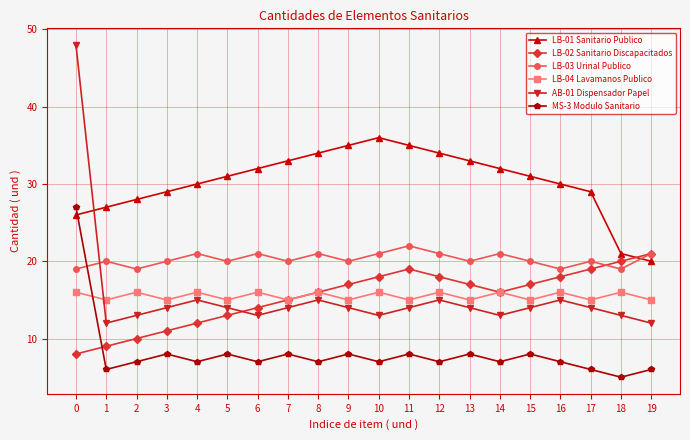

What is the difference between the maximum and minimum values in the LB-01 Sanitario Publico series?

16